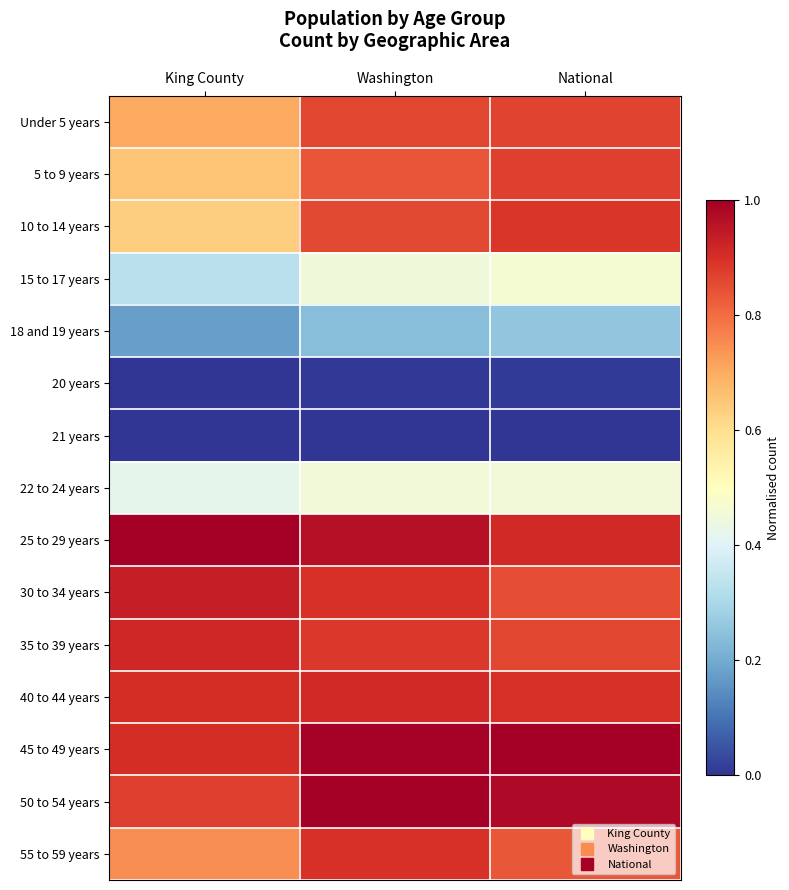

How many categories are shown in the chart?

3